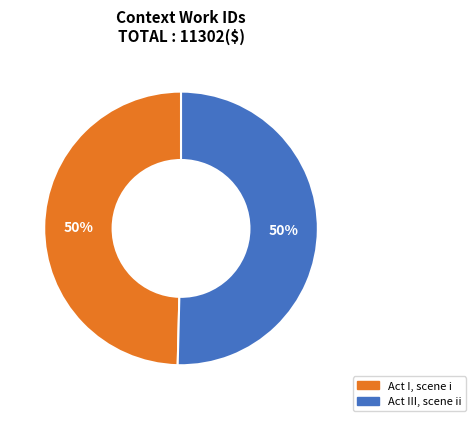

Is it true that Act I, scene i is 50% of the pie?

True